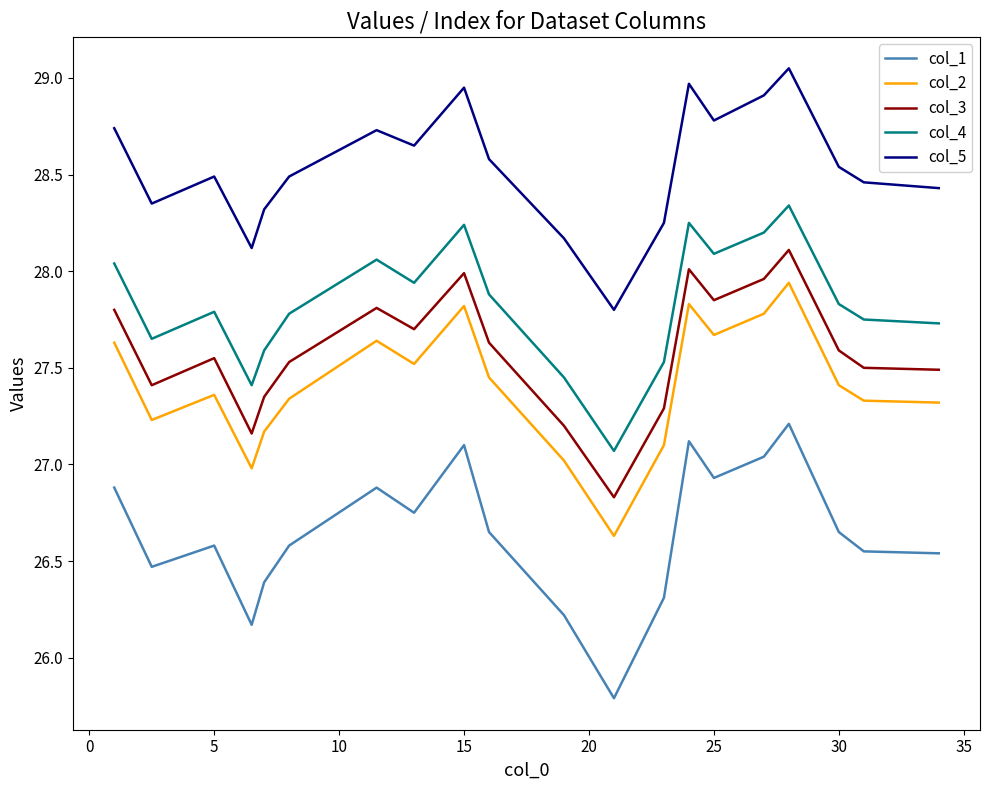

Which series has the widest spread of values?

col_1